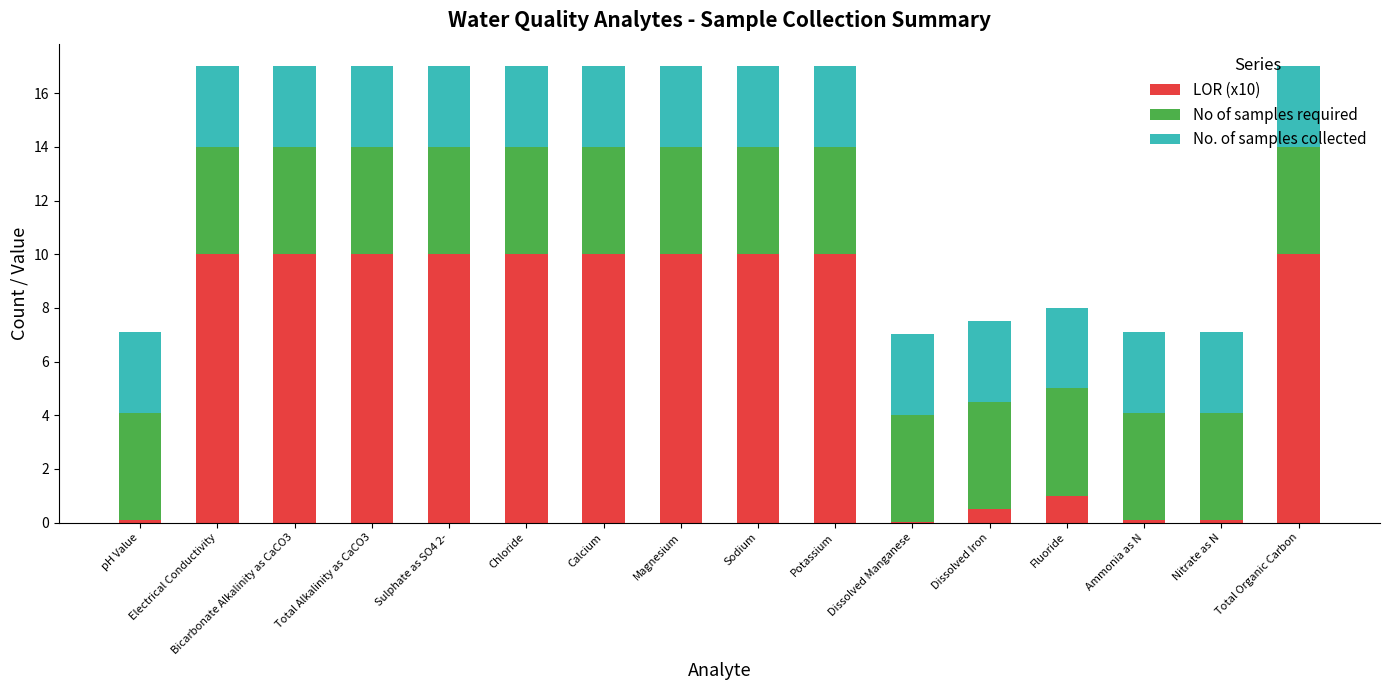

The value of LOR (x10) at Chloride is 4.4. True or false?

False